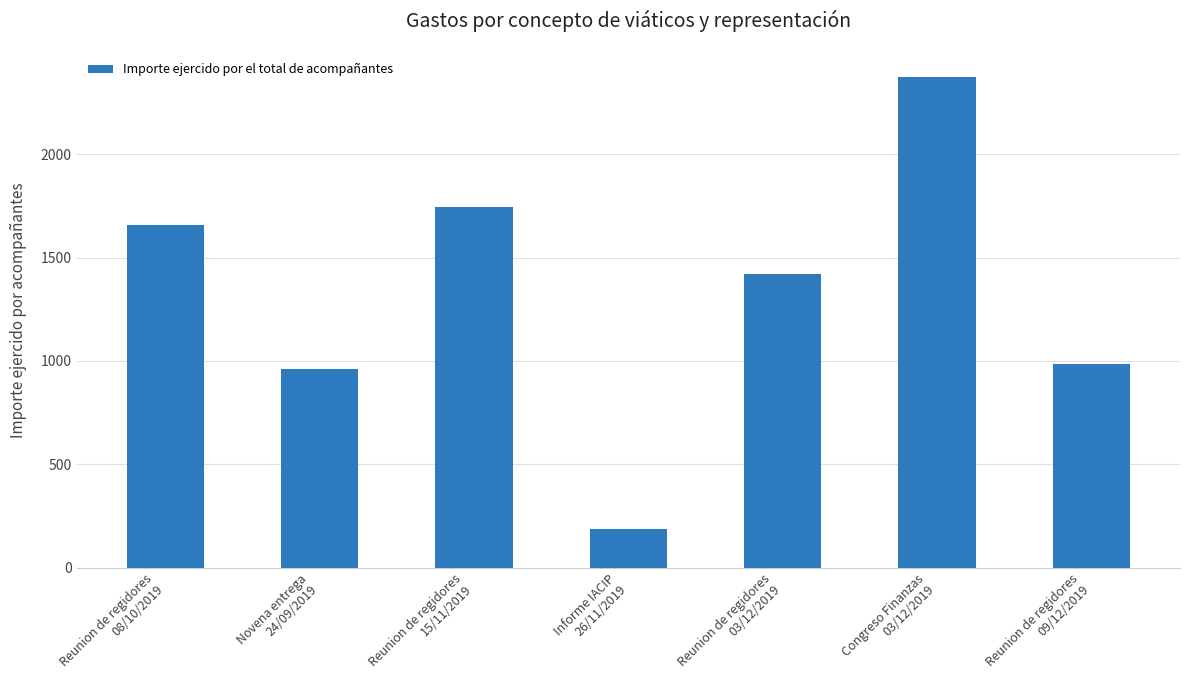

Between Reunion de regidores
03/12/2019 and Reunion de regidores
09/12/2019, which is larger?

Reunion de regidores
03/12/2019